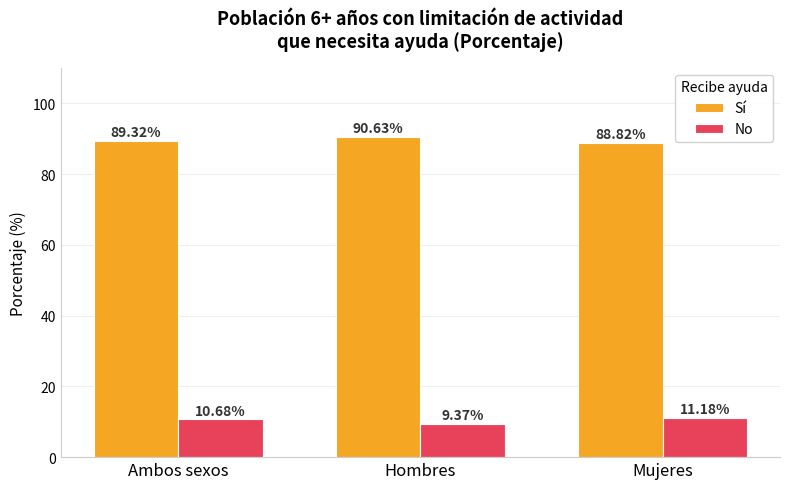

How many values in the Sí series are below 89?

1